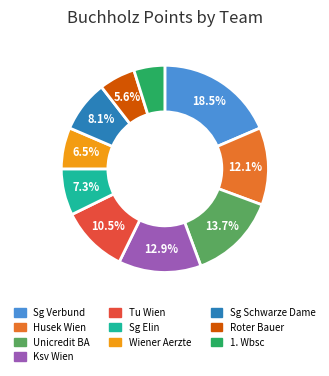

Does any single category account for the majority?

No